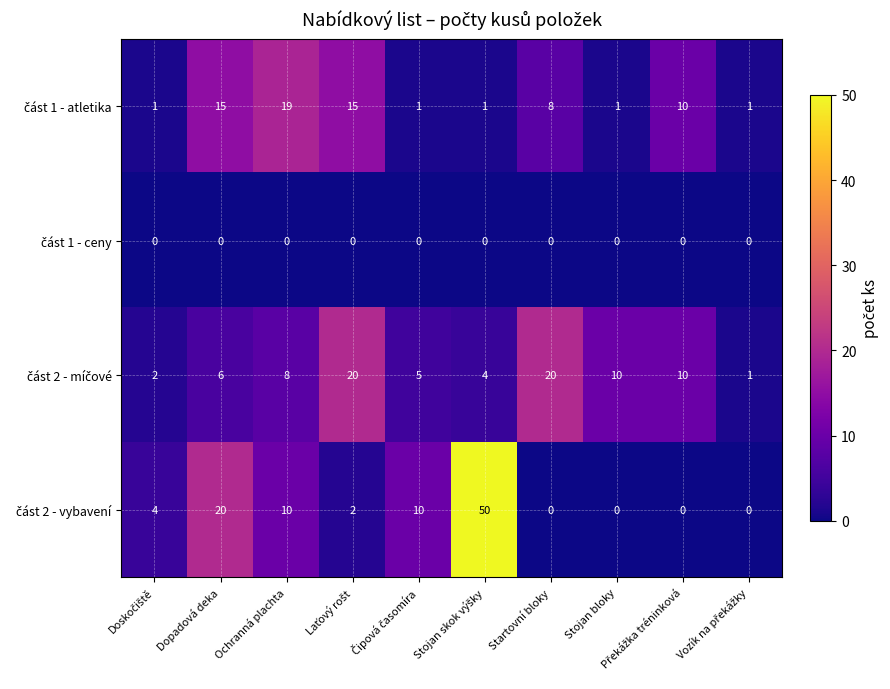

What is the greatest value displayed?

50